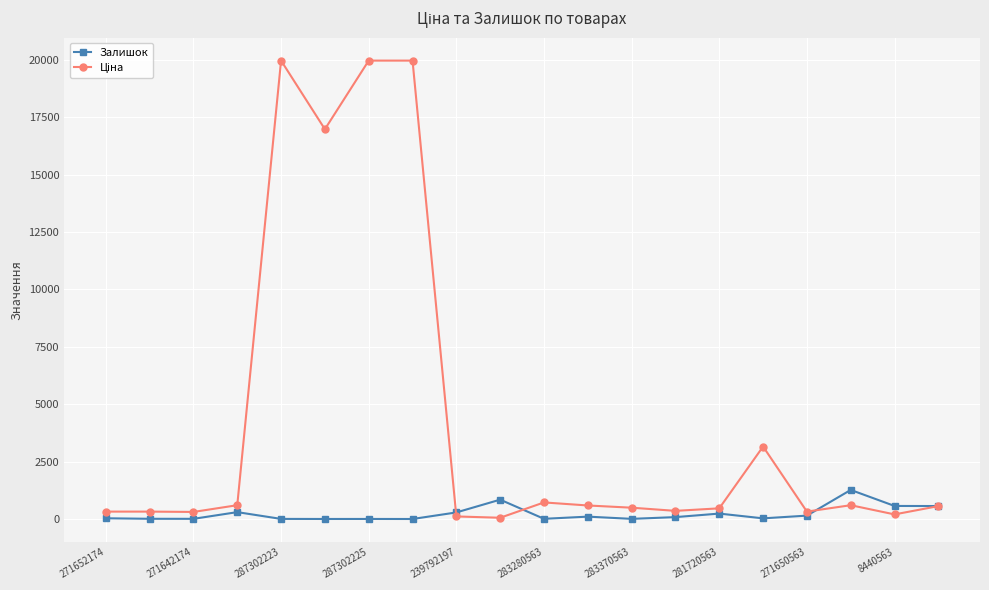

What is the maximum value for Залишок?

1269.0